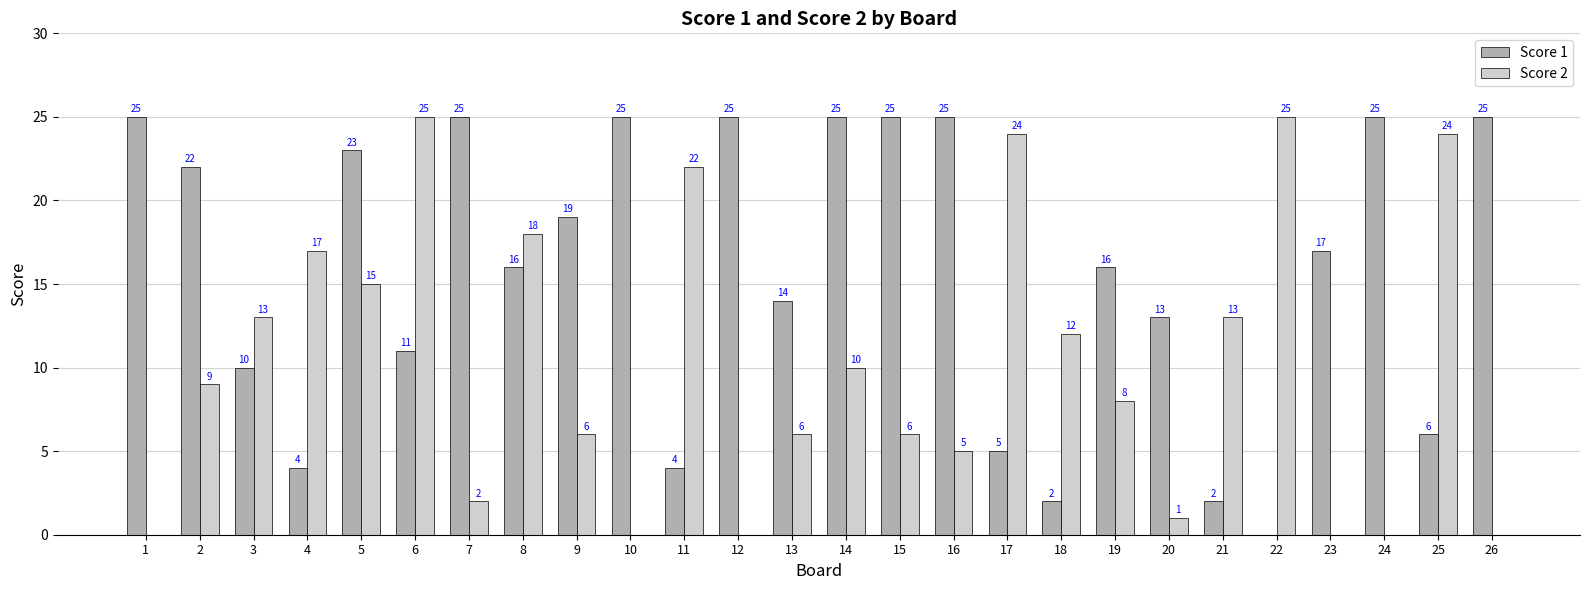

How many groups of bars are there?

26